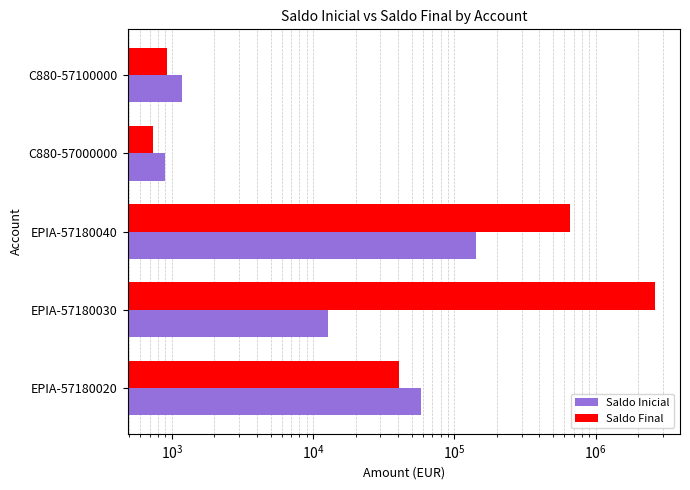

How many values in the Saldo Final series are below 40364?

2